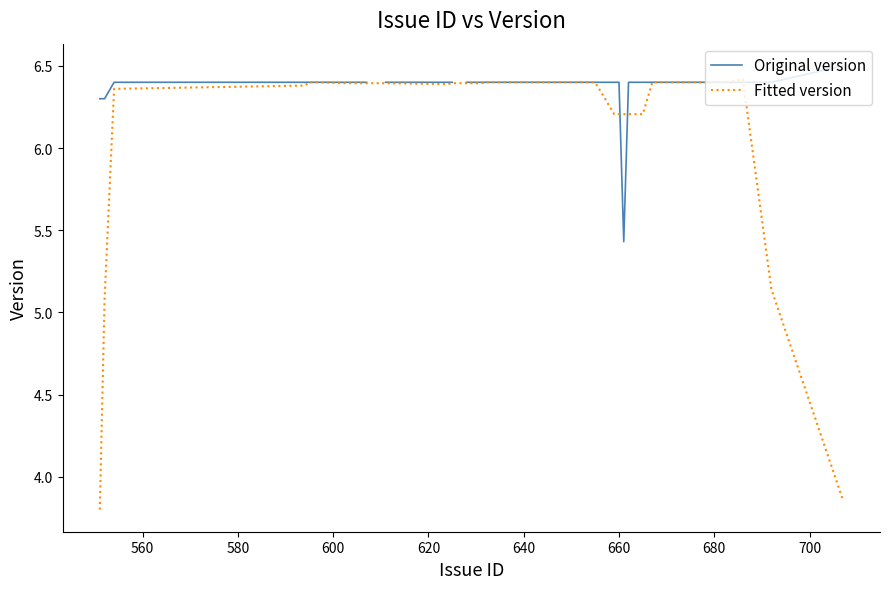

Is it true that Original version equals 10.6 at 540?

False